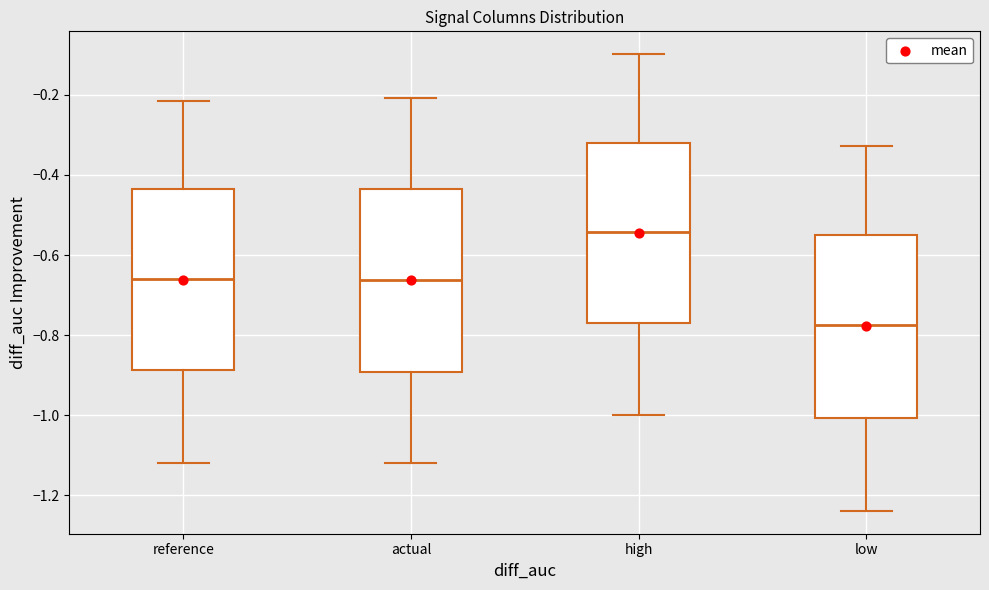

Which box has the lowest median line?

low